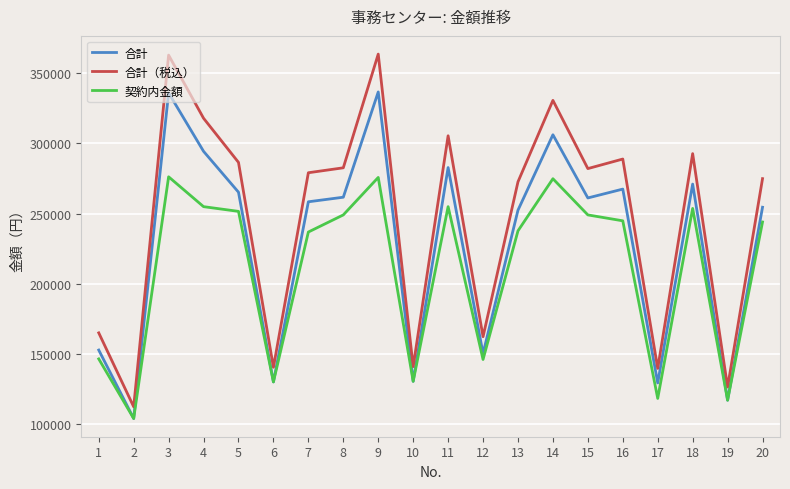

The value of 合計（税込） at 6 is 212132.6. True or false?

False